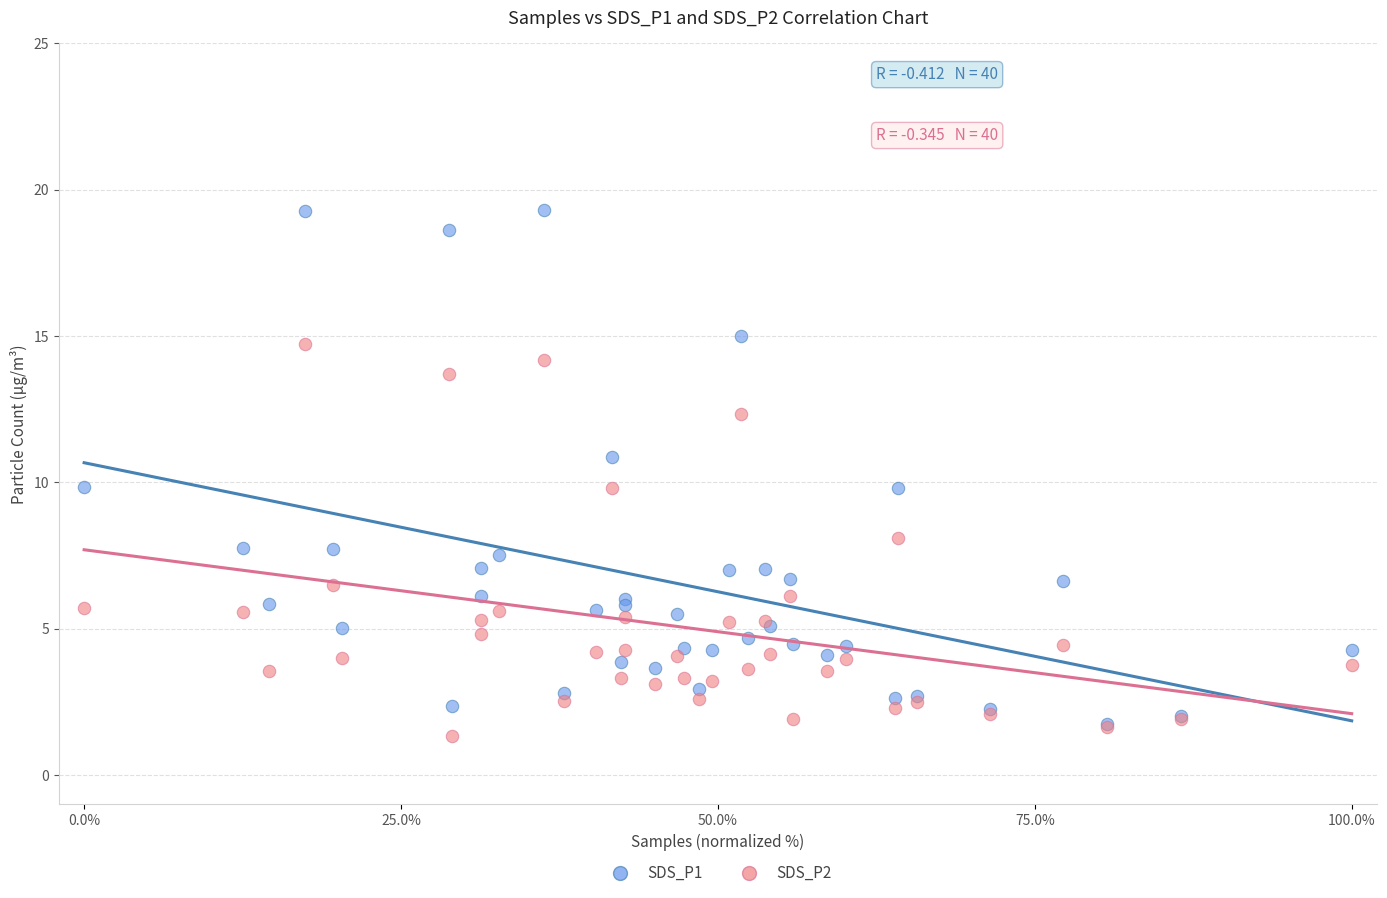

Which series reaches the maximum Y coordinate?

SDS_P1